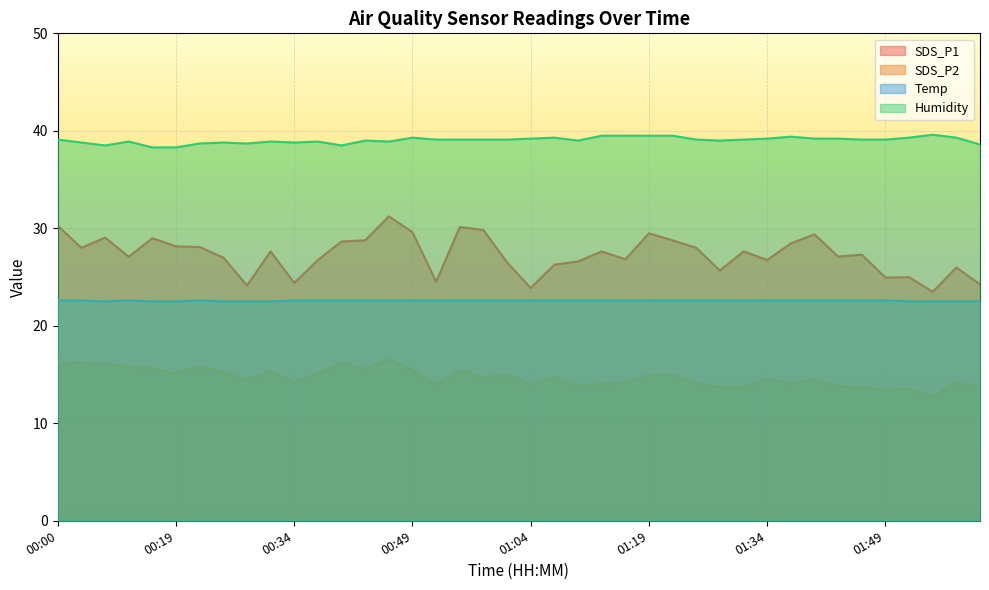

Which series changed the most between 00:09 and 01:25?

SDS_P2